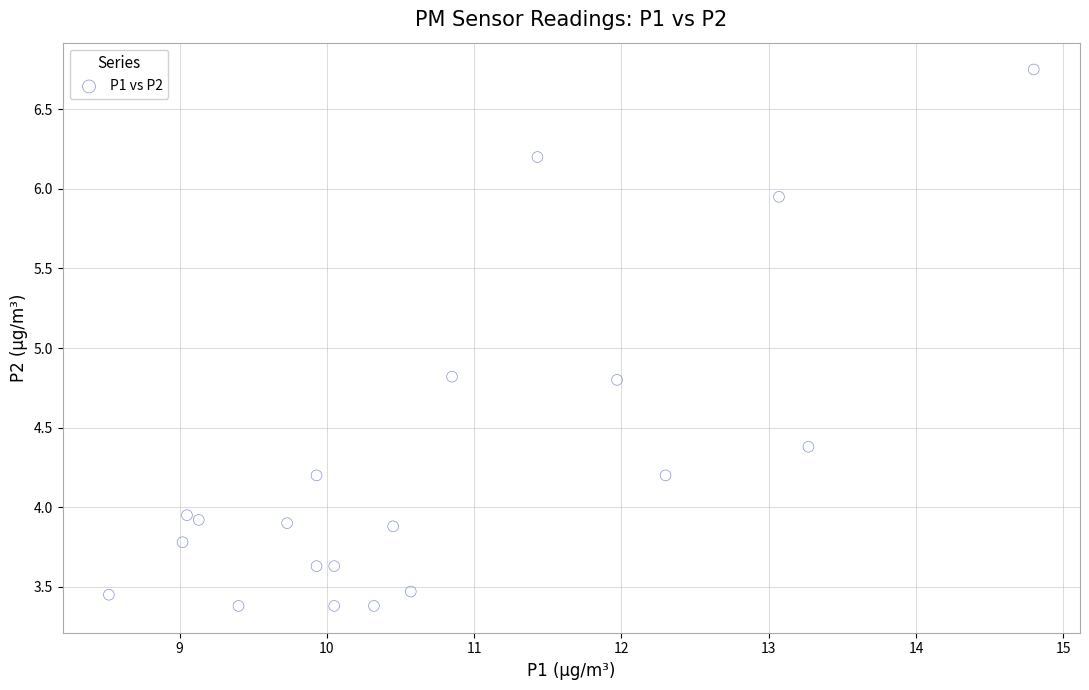

What is the range of X values (max minus min)?

6.3